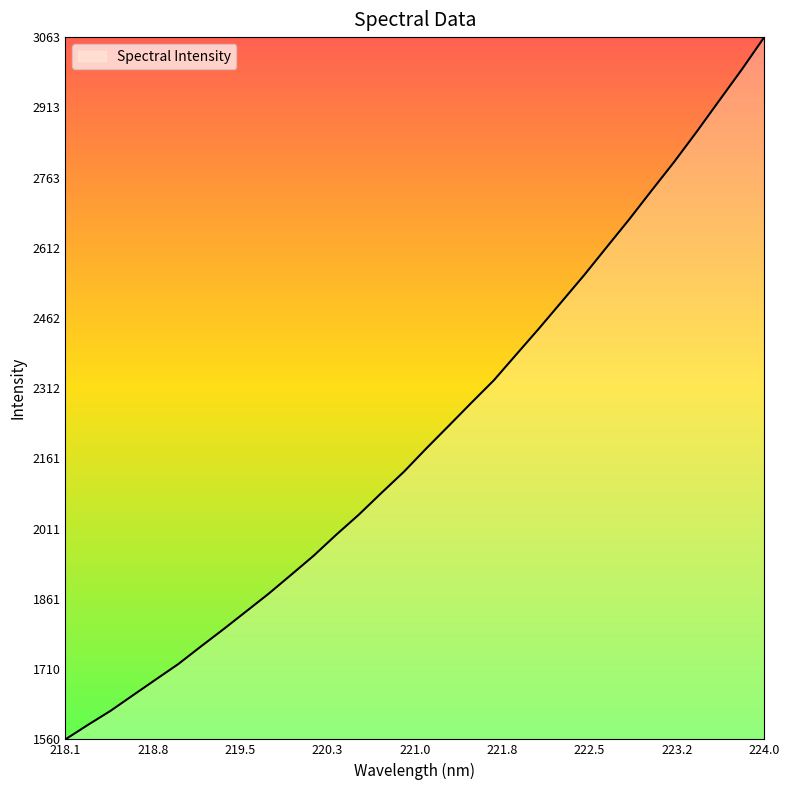

What is the difference between the maximum and minimum values?

1503.2